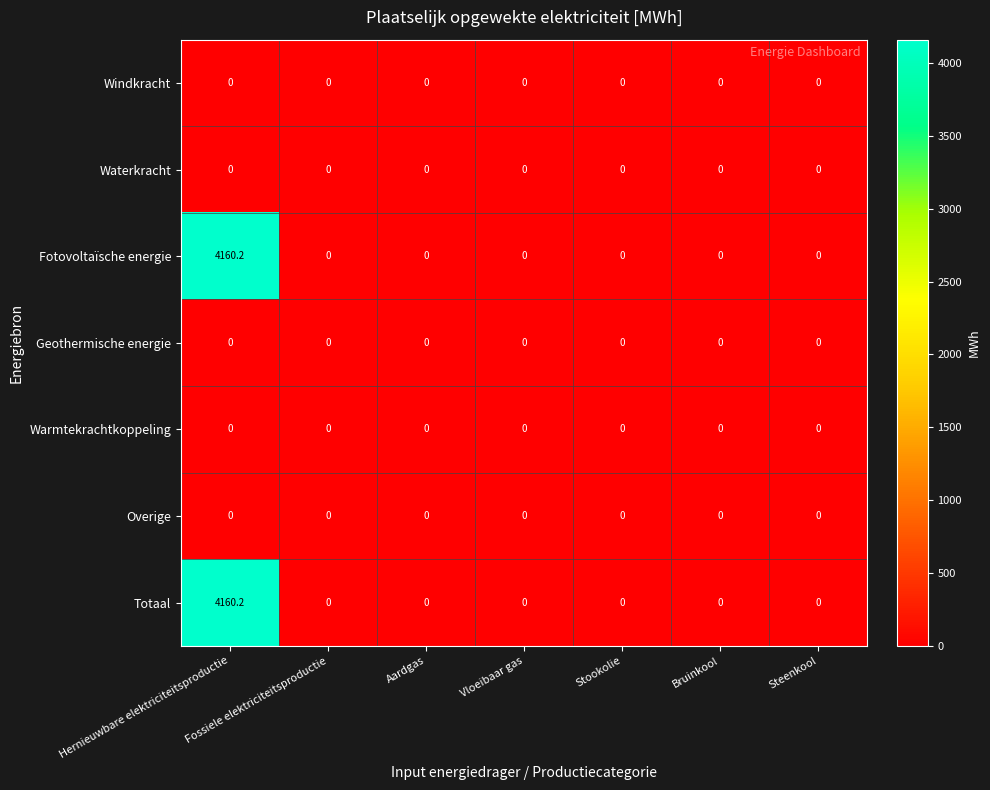

The Waterkracht series shows 0.0 at Fossiele elektriciteitsproductie. True or false?

True